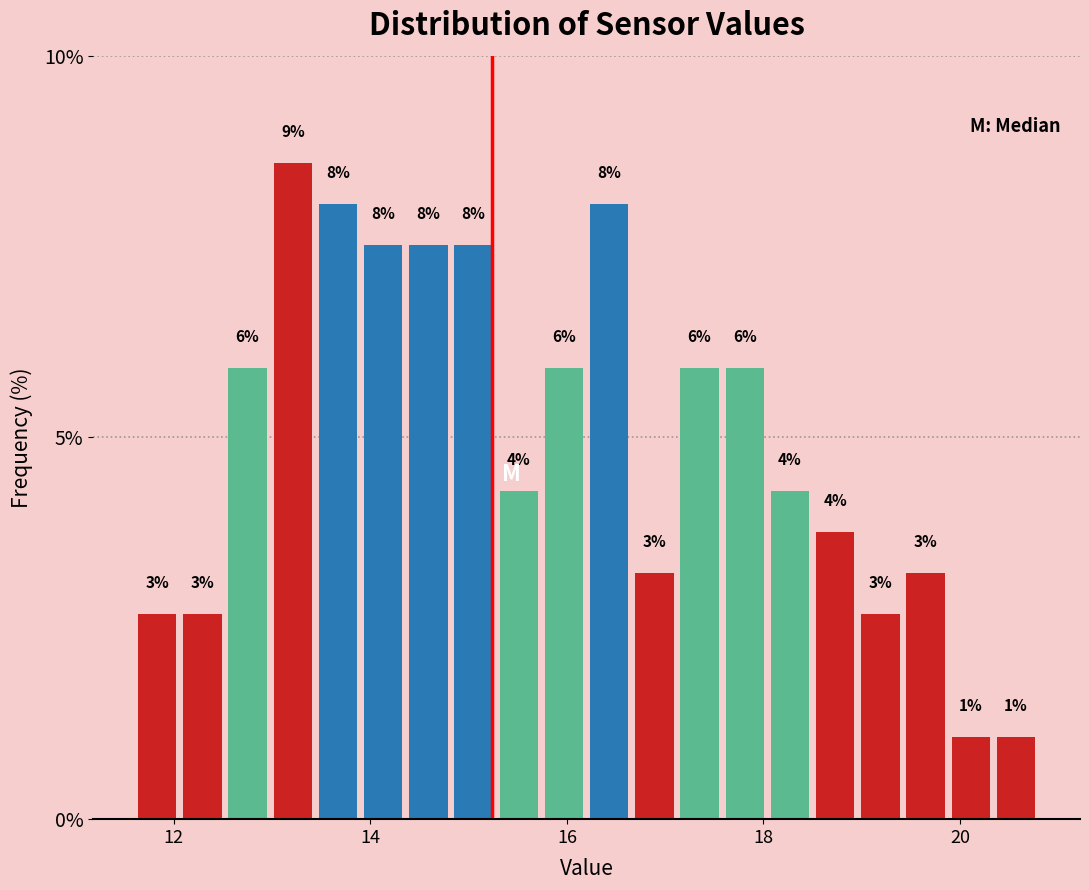

Around what value on the x-axis is the tallest bar? Give the approximate position of its centre, as read against the axis.

13.2